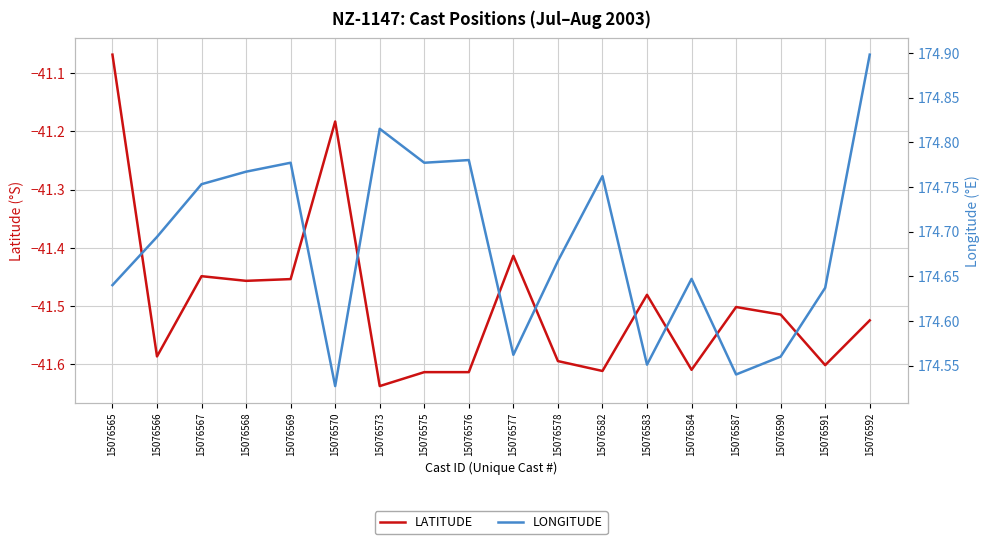

True or false: LATITUDE and LONGITUDE intersect in this chart.

False